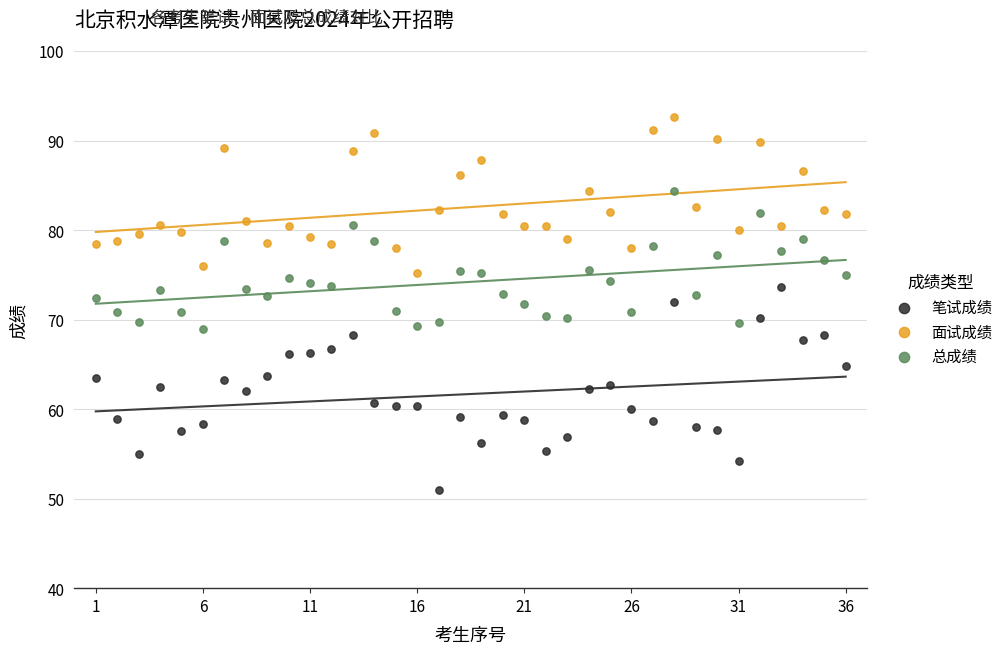

Which series has the largest Y range (max minus min)?

笔试成绩